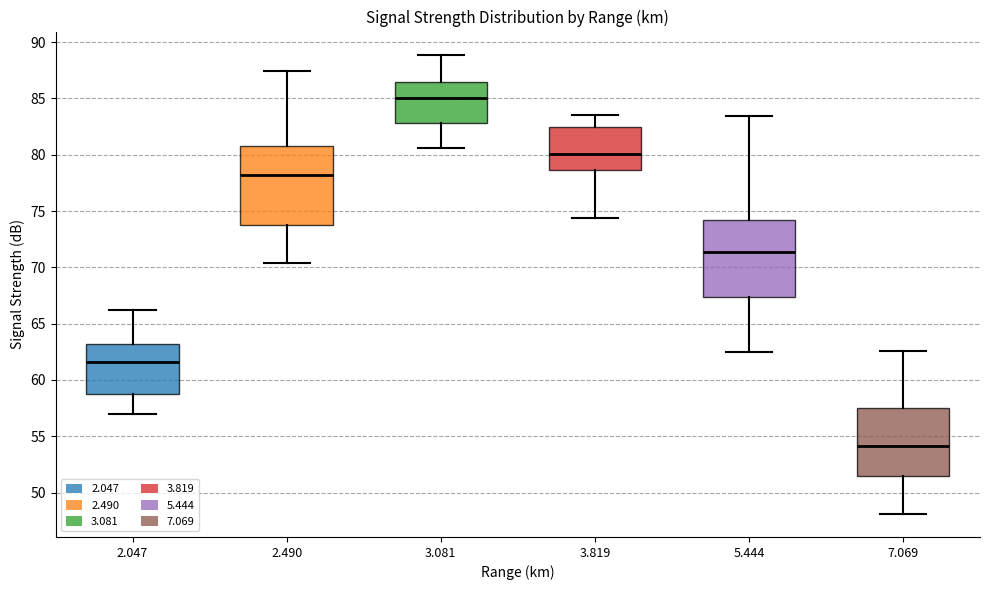

Reading left to right, read every box against the y-axis: the position of its median line, the range the box covers, and the ends of its whiskers. The values are not printed on the chart, so give them approximately, as read against the axis.

2.047: median 61.5, box 59.0 to 63.0, whiskers 57.0 to 66.0
2.490: median 78.0, box 74.0 to 81.0, whiskers 70.5 to 87.5
3.081: median 85.0, box 83.0 to 86.5, whiskers 80.5 to 89.0
3.819: median 80.0, box 78.5 to 82.5, whiskers 74.5 to 83.5
5.444: median 71.5, box 67.5 to 74.0, whiskers 62.5 to 83.5
7.069: median 54.0, box 51.5 to 57.5, whiskers 48.0 to 62.5